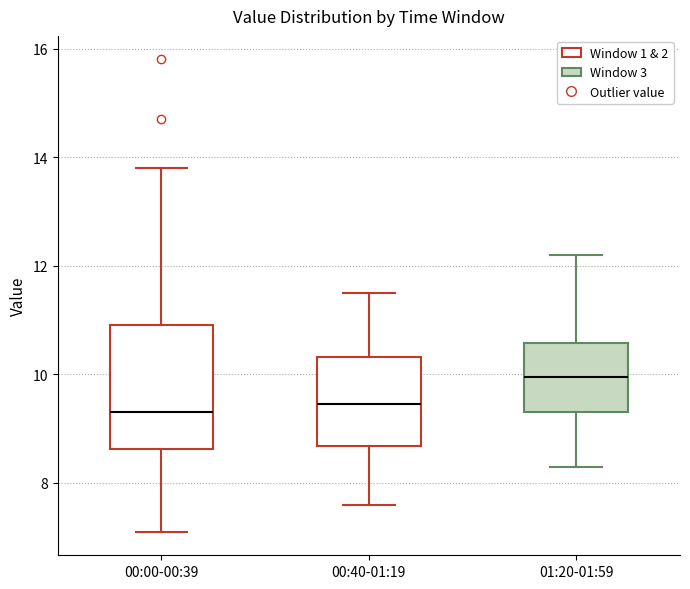

Reading left to right, read every box against the y-axis: the position of its median line, the range the box covers, and the ends of its whiskers. The values are not printed on the chart, so give them approximately, as read against the axis.

00:00-00:39: median 9.4, box 8.6 to 11.0, whiskers 7.2 to 13.8
00:40-01:19: median 9.4, box 8.6 to 10.4, whiskers 7.6 to 11.6
01:20-01:59: median 10.0, box 9.4 to 10.6, whiskers 8.4 to 12.2